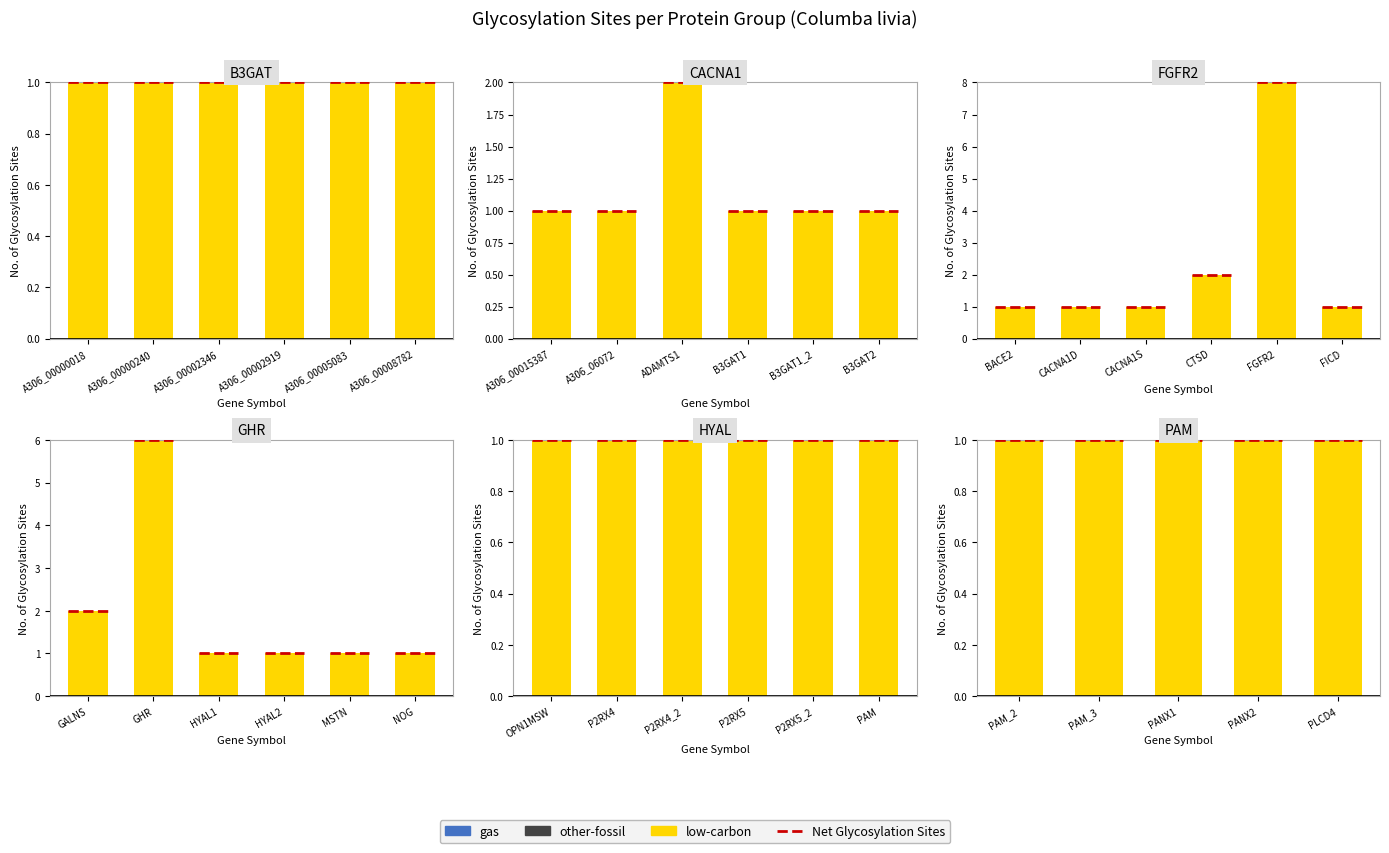

Rank the series by their maximum value, from lowest to highest.

other-fossil, gas, low-carbon